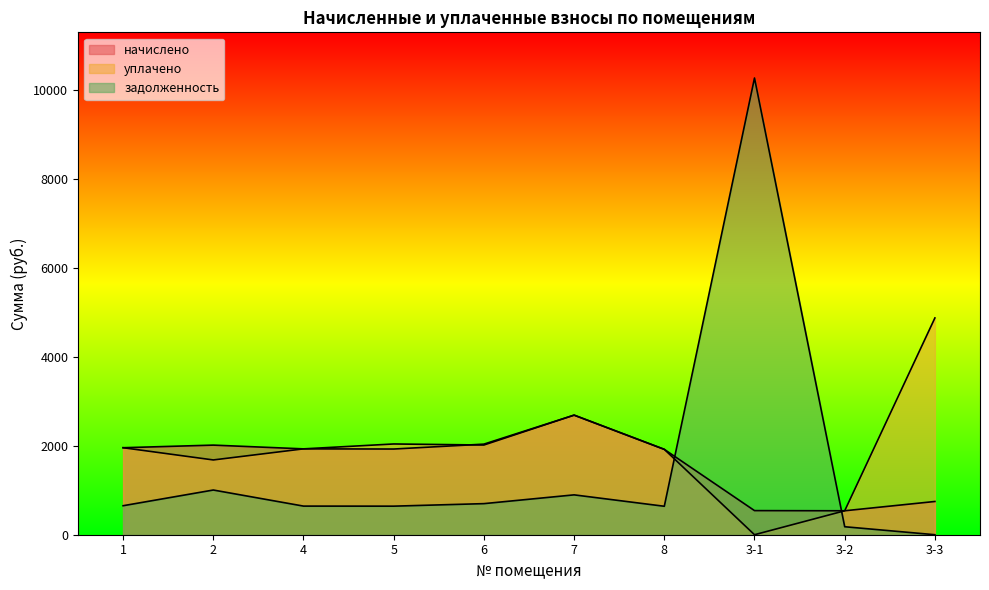

True or false: уплачено and задолженность intersect in this chart.

True